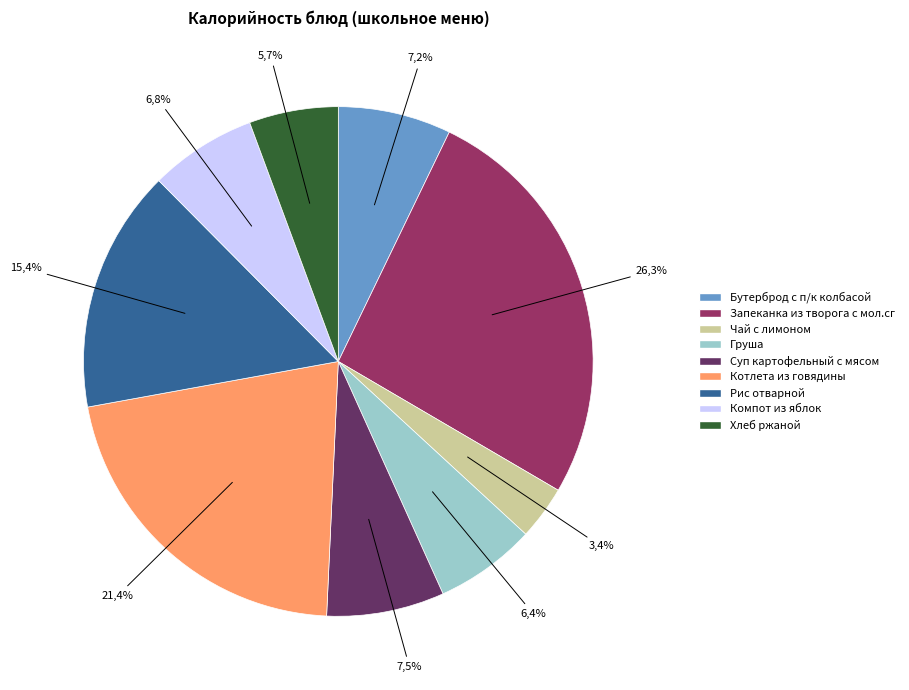

Does any single category account for the majority?

No